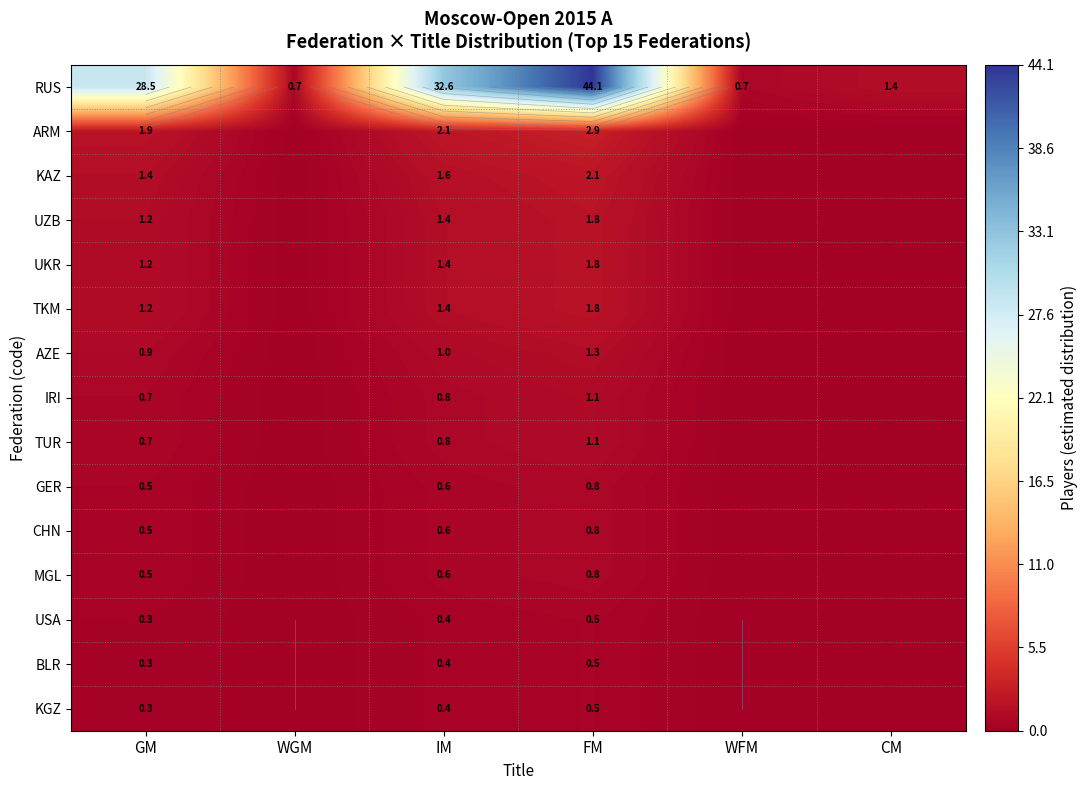

Which has a higher value, GM or CM?

GM